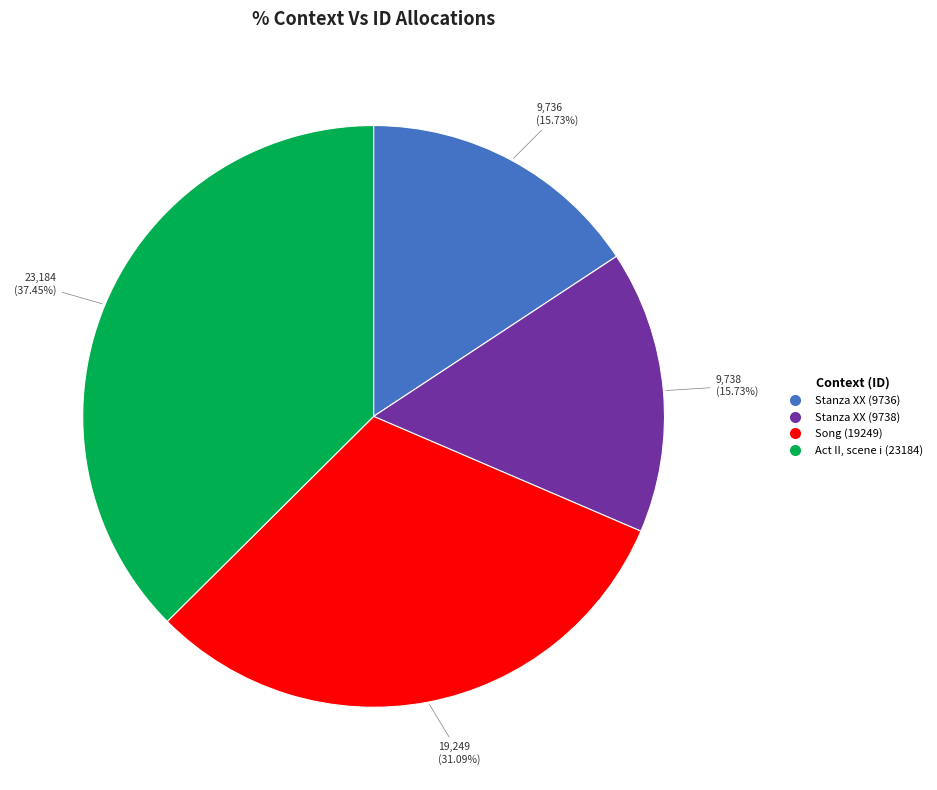

To the nearest percent, what is the difference between the Stanza XX (9736) and Act II, scene i (23184) slice percentages?

22%